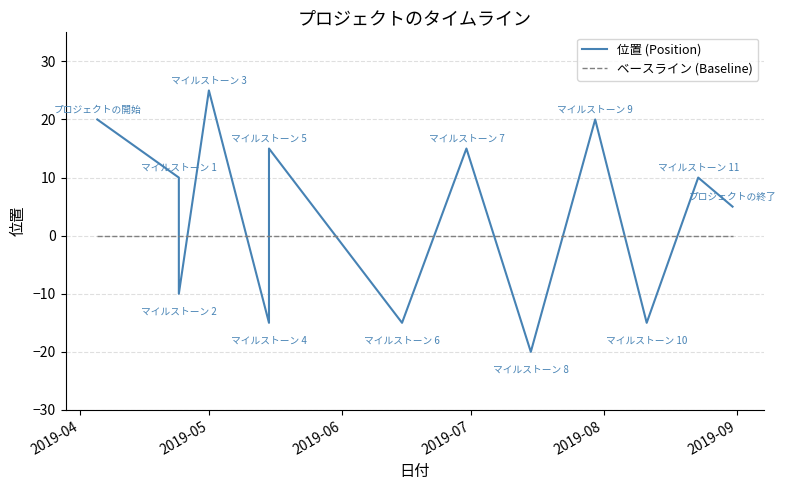

How many categories are shown in the chart?

13